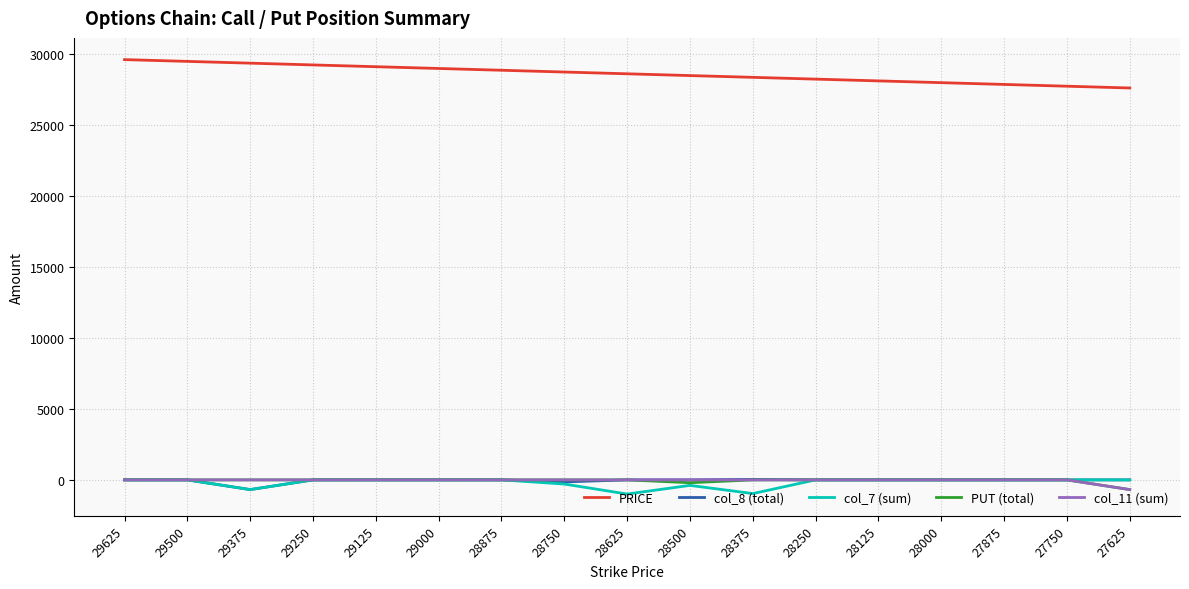

What is the smallest value displayed?

-999